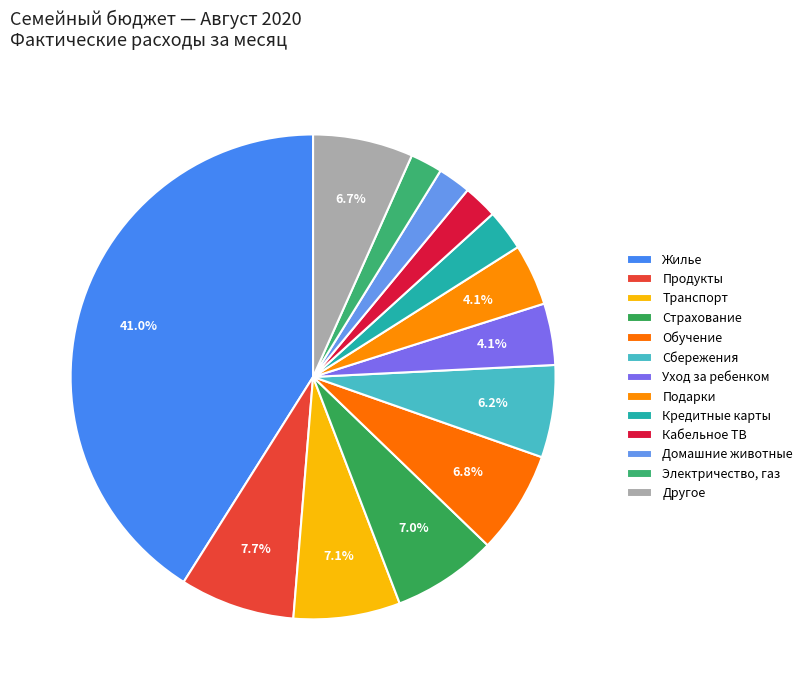

How many slices are in this pie chart?

13